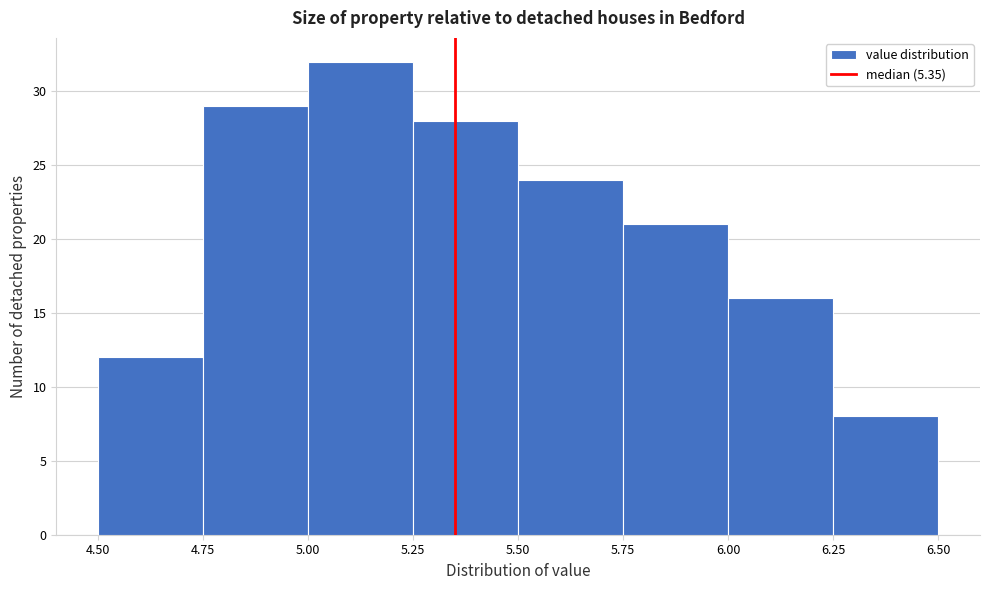

Reading left to right, list every bar in this chart as the range it spans on the x-axis followed by its height. The values are not printed on the chart, so give them approximately, as read against the axis.

4.50 to 4.75: 12
4.75 to 5.00: 29
5.00 to 5.25: 32
5.25 to 5.50: 28
5.50 to 5.75: 24
5.75 to 6.00: 21
6.00 to 6.25: 16
6.25 to 6.50: 8